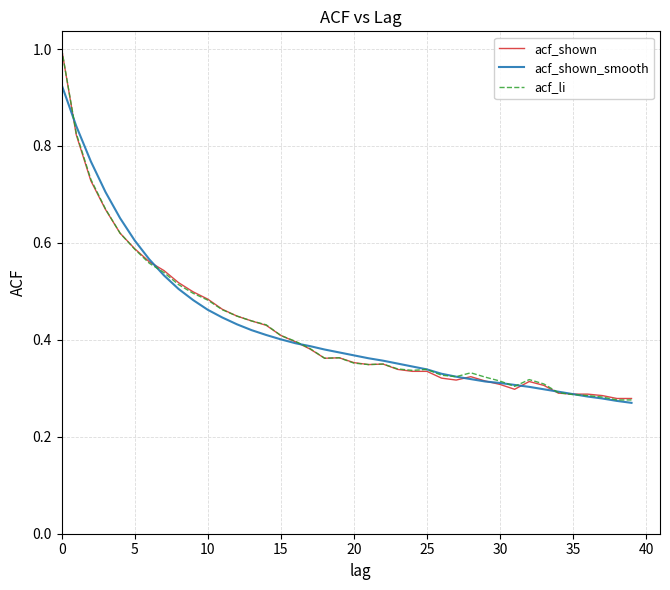

Count the number of categories in the chart.

40